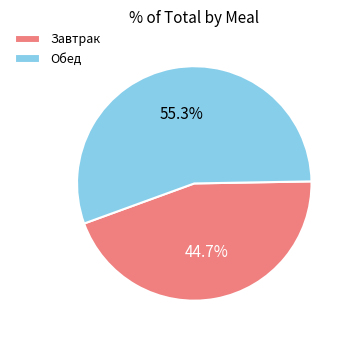

To the nearest percent, what percentage of the pie is Обед?

55%